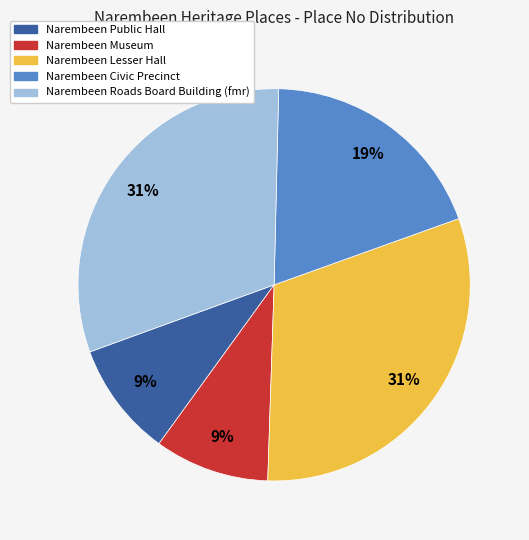

To the nearest percent, what portion does Narembeen Roads Board Building (fmr) represent?

31%